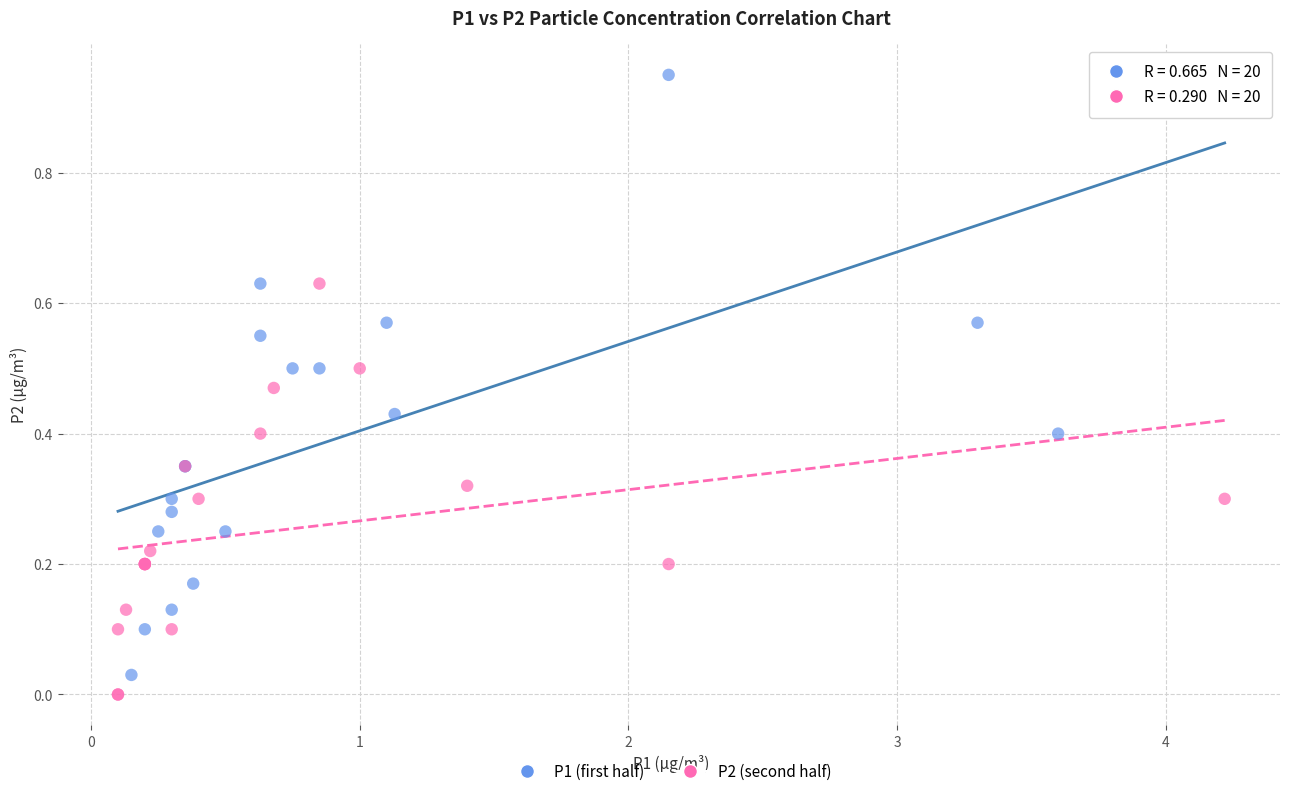

Which series contains the lowest Y value?

P2 (second half)